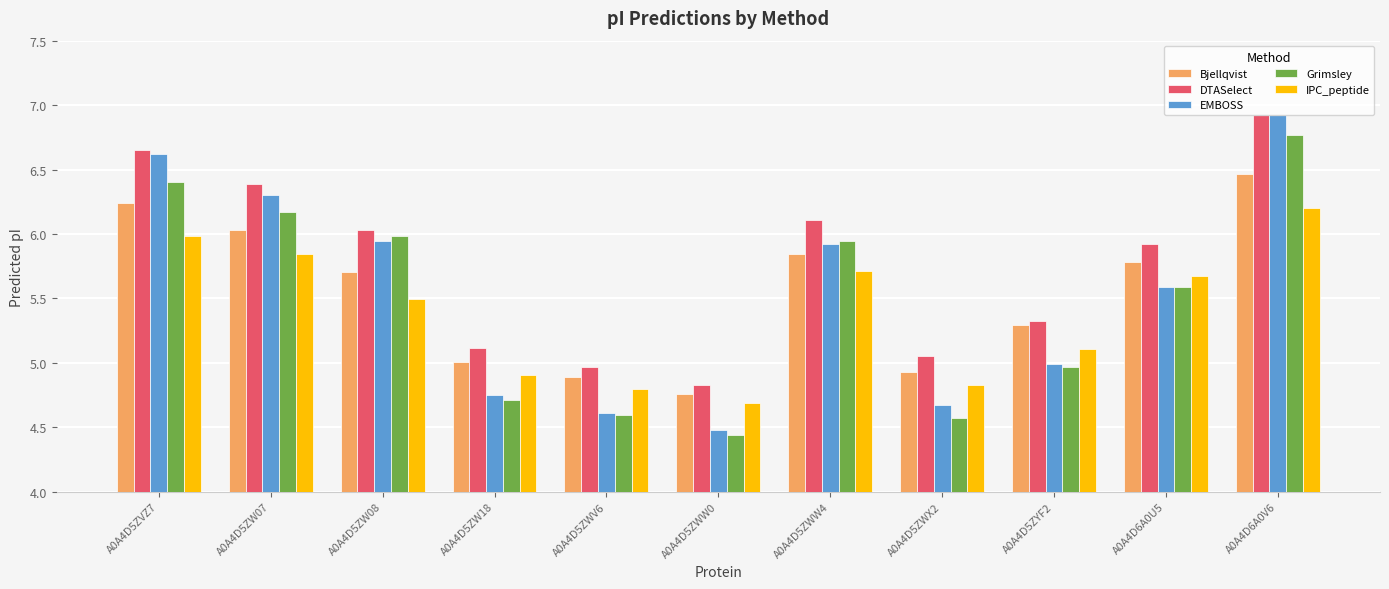

At which category does the chart reach its minimum across all series?

A0A4D5ZWW0